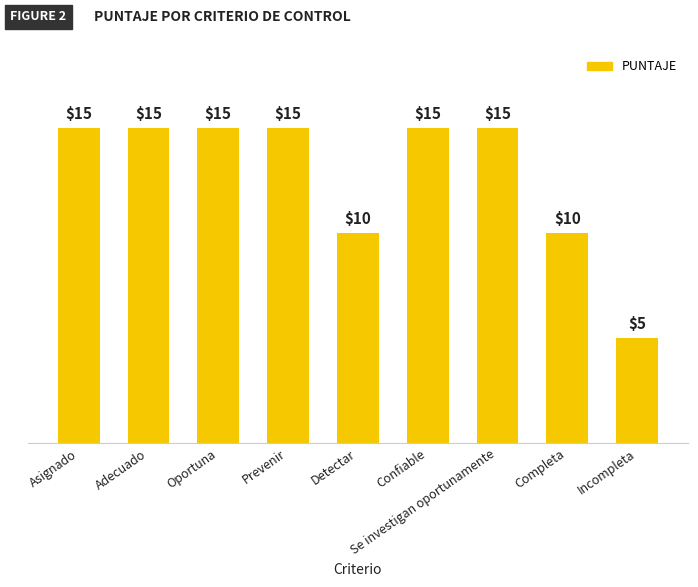

What is the change in value from Prevenir to Completa?

-5